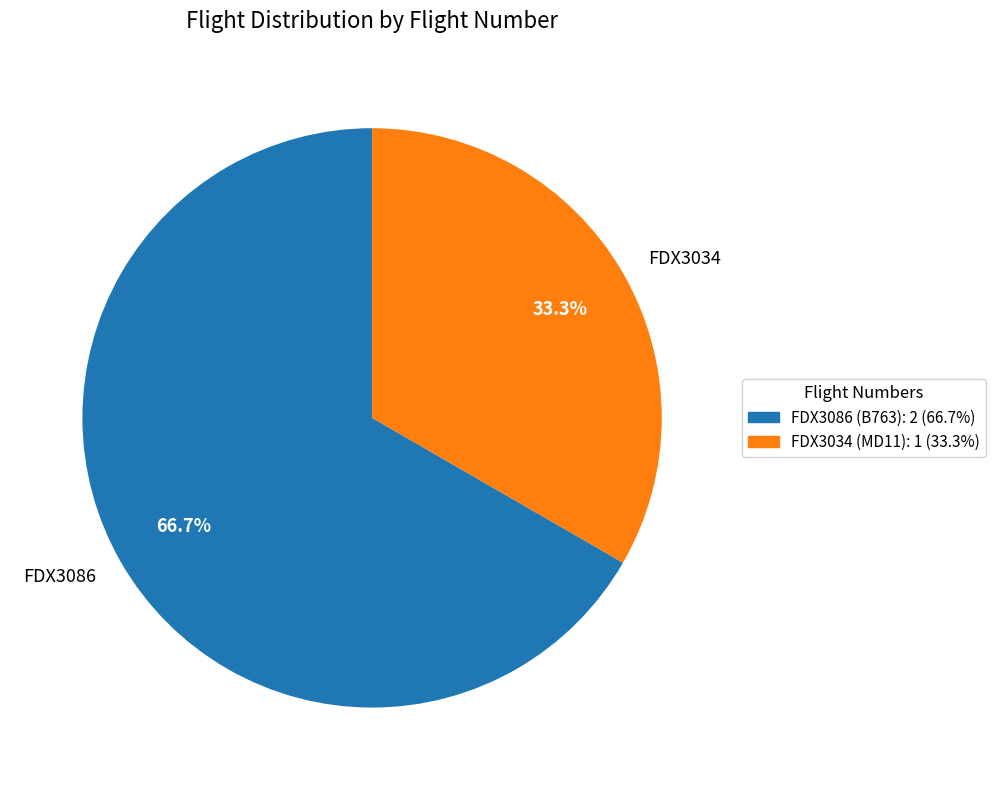

How many slices are in this pie chart?

2